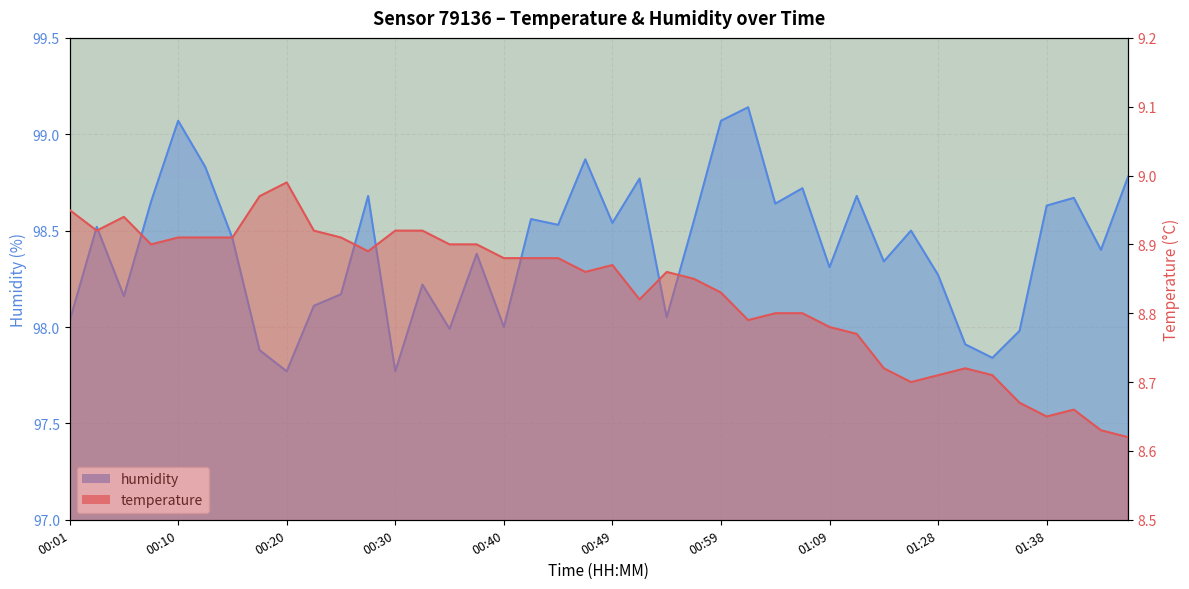

What is the difference between the second highest and minimum values in the temperature series?

0.4